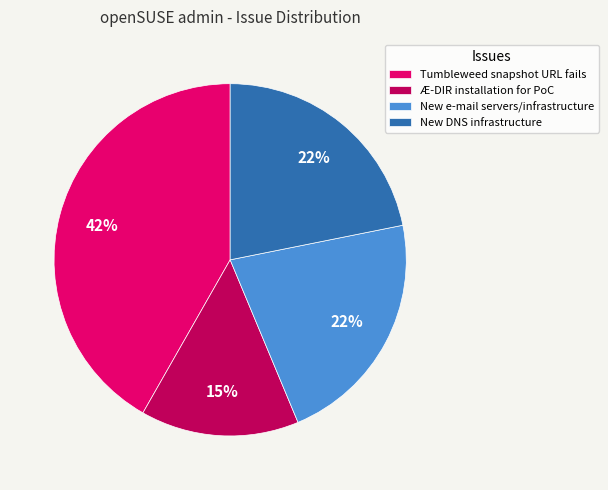

What is the ratio of the value at New DNS infrastructure to the value at New e-mail servers/infrastructure?

1.0